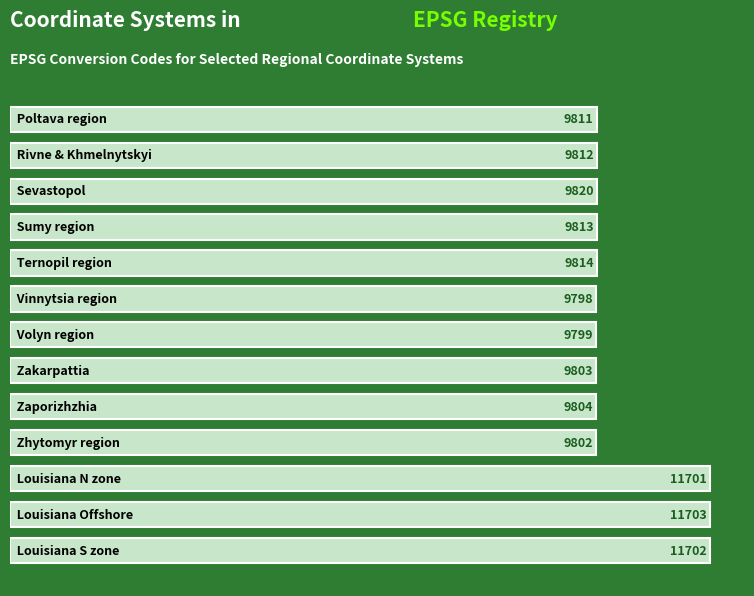

What is the value of the 5th bar from the top?

9814